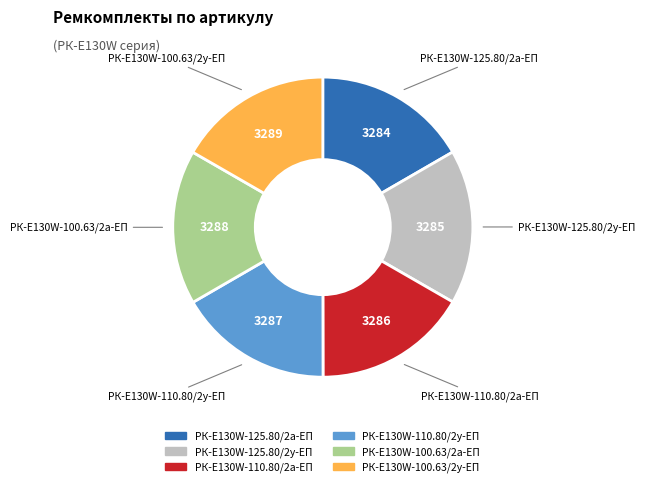

What is the ratio of the value at РК-E130W-100.63/2у-ЕП to the value at РК-E130W-125.80/2у-ЕП?

1.0